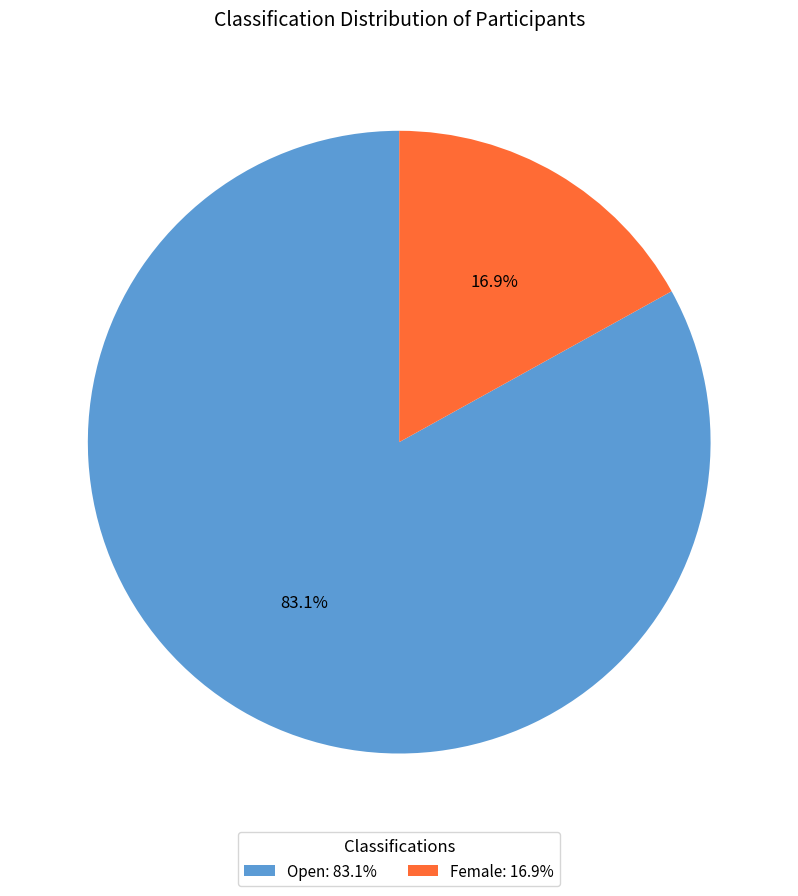

Approximately how many times larger is the value at Open: 83.1% compared to Female: 16.9%?

4.9